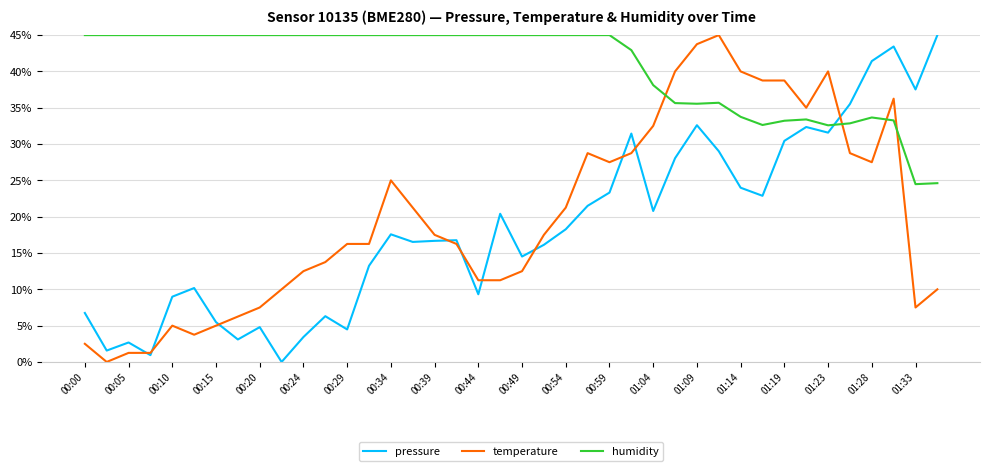

After their last crossing, which series has the higher values: humidity or pressure?

pressure